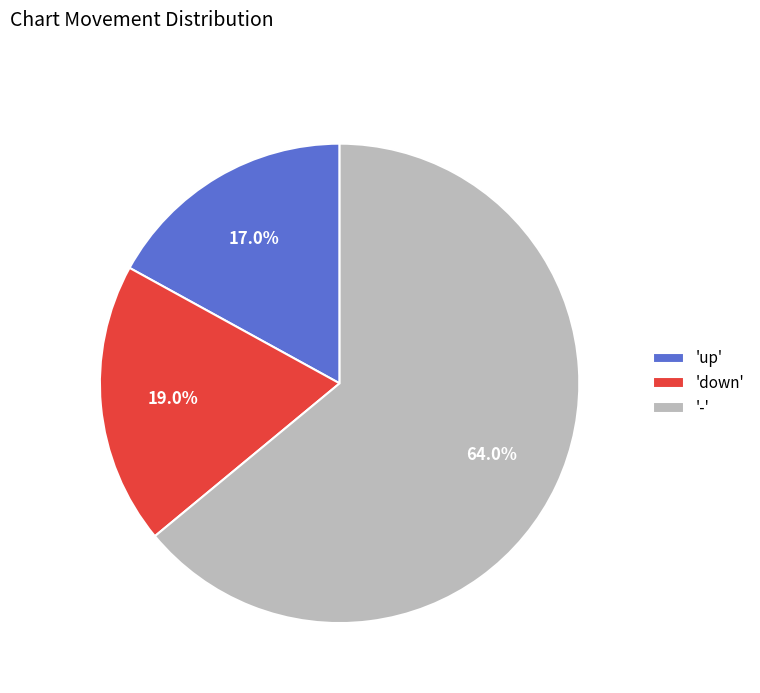

Is the sum of 'down' and '-' greater than half?

Yes